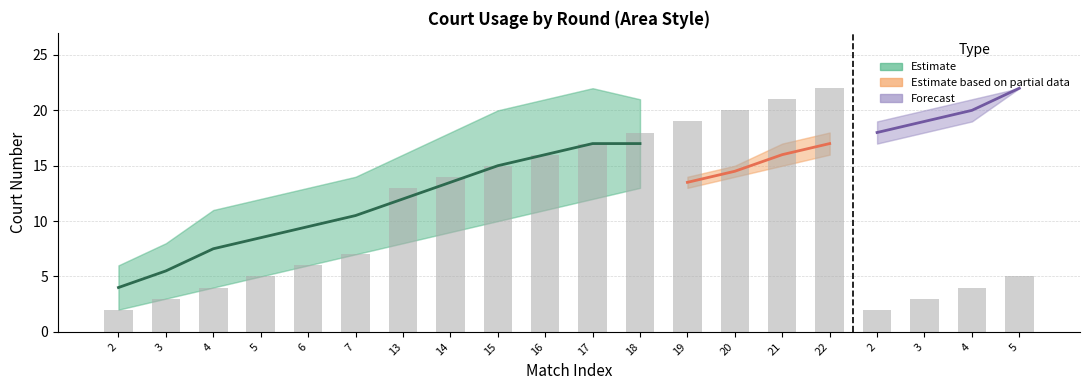

Between 7 and 20, which series saw the biggest shift?

lower_estimate